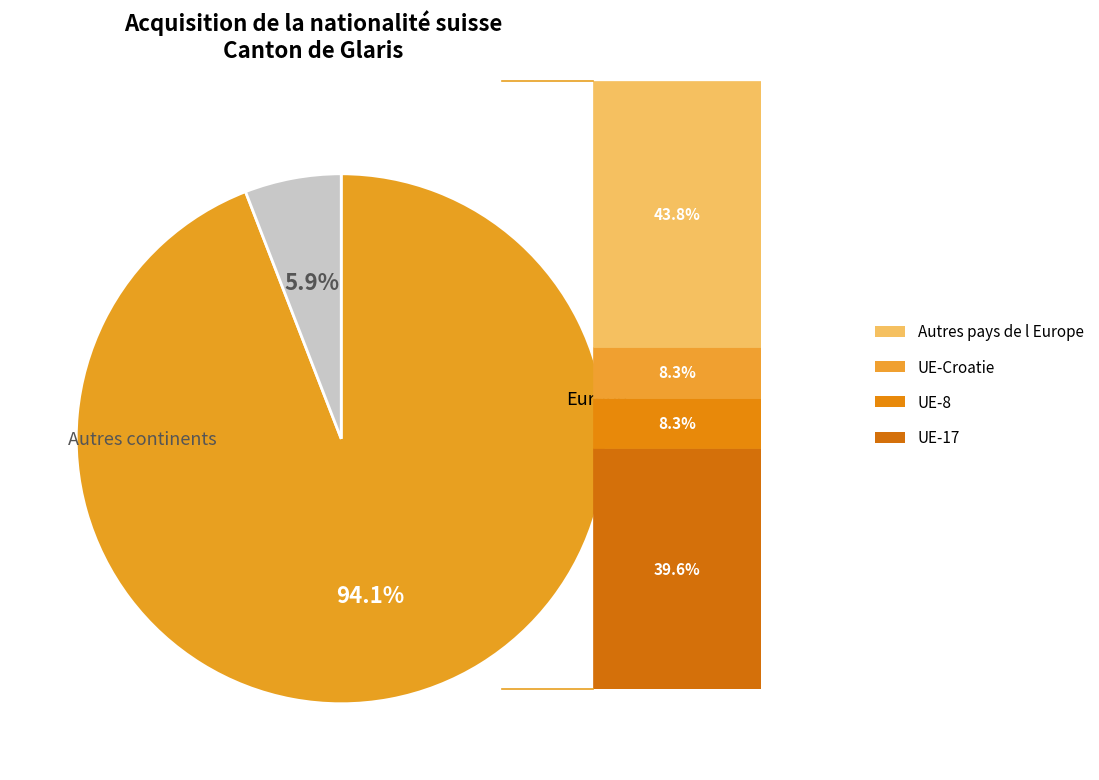

Is there any slice that represents more than half of the pie?

Yes